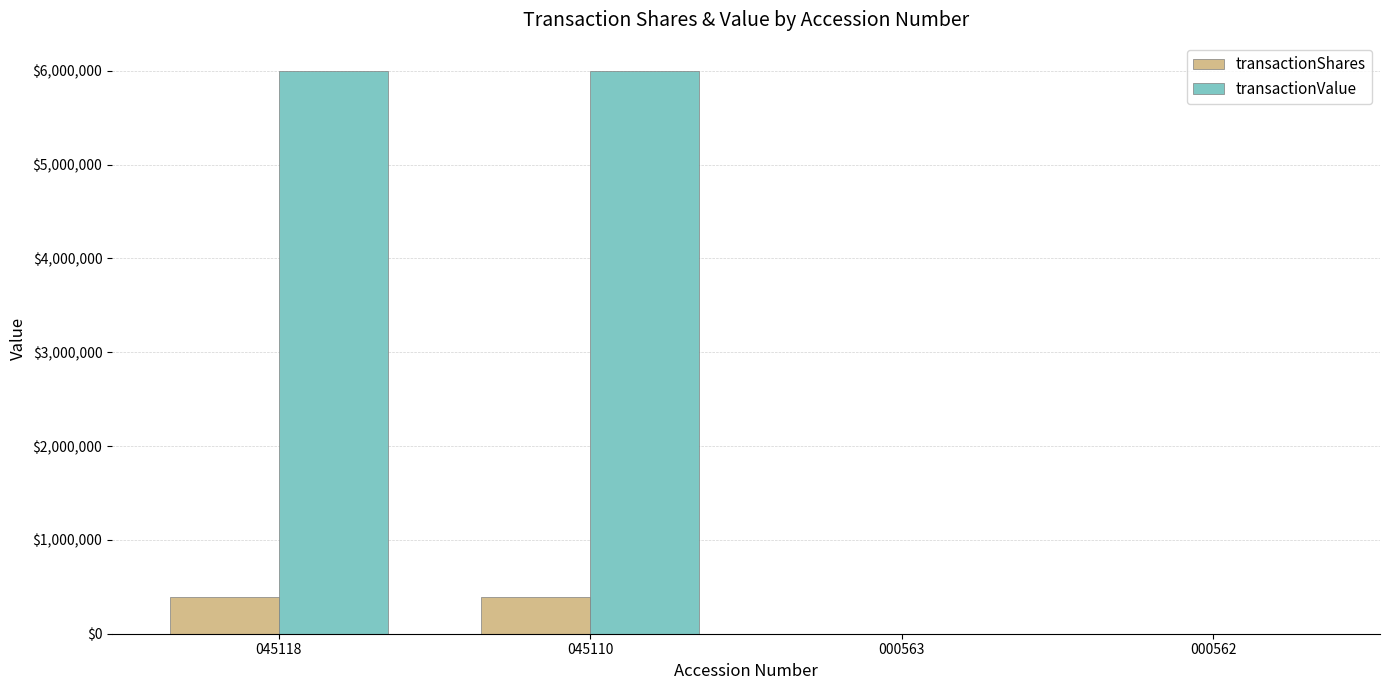

Are the bars grouped side by side (vs. stacked)?

Yes